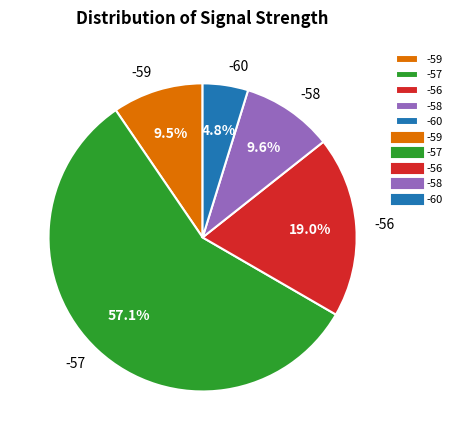

How many slices are in this pie chart?

5